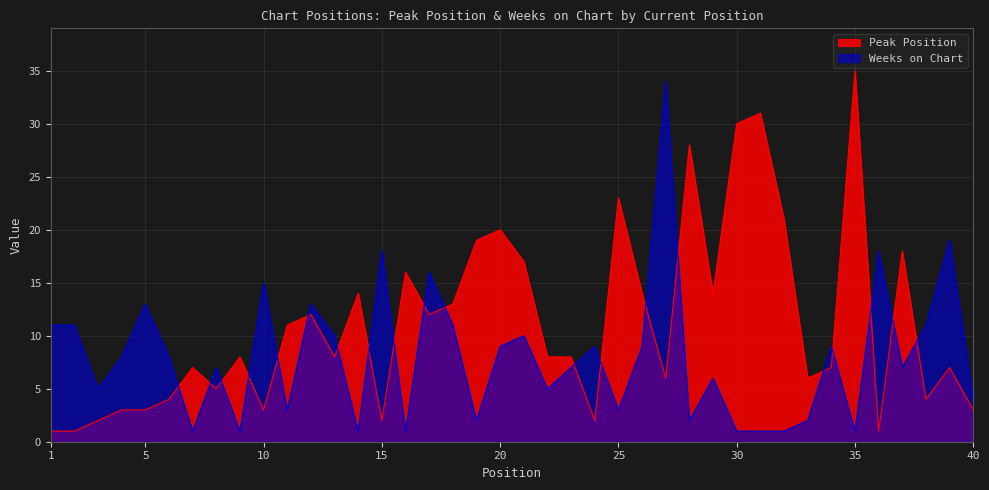

List the labels in order of Weeks on Chart value, smallest first.

7, 9, 14, 16, 30, 31, 32, 35, 19, 28, 33, 11, 25, 40, 3, 22, 29, 8, 23, 37, 4, 6, 20, 24, 26, 34, 13, 21, 1, 2, 18, 38, 5, 12, 10, 17, 15, 36, 39, 27